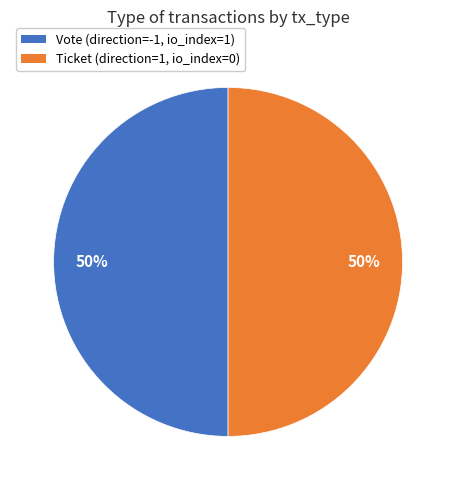

What is the ratio of the value at Vote (direction=-1, io_index=1) to the value at Ticket (direction=1, io_index=0)?

1.0